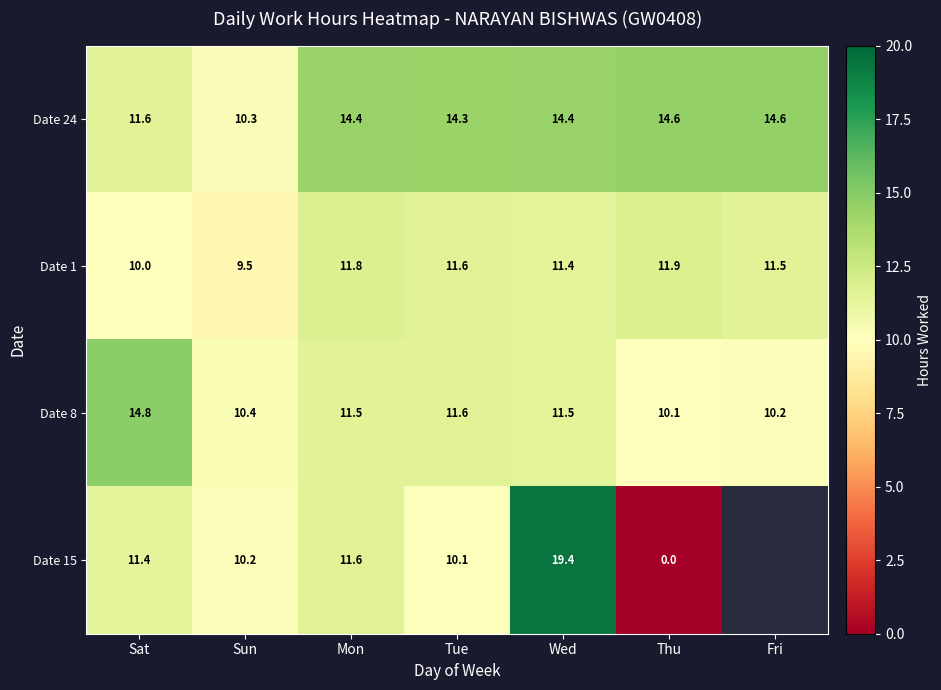

What is the minimum value for Date 24?

10.3